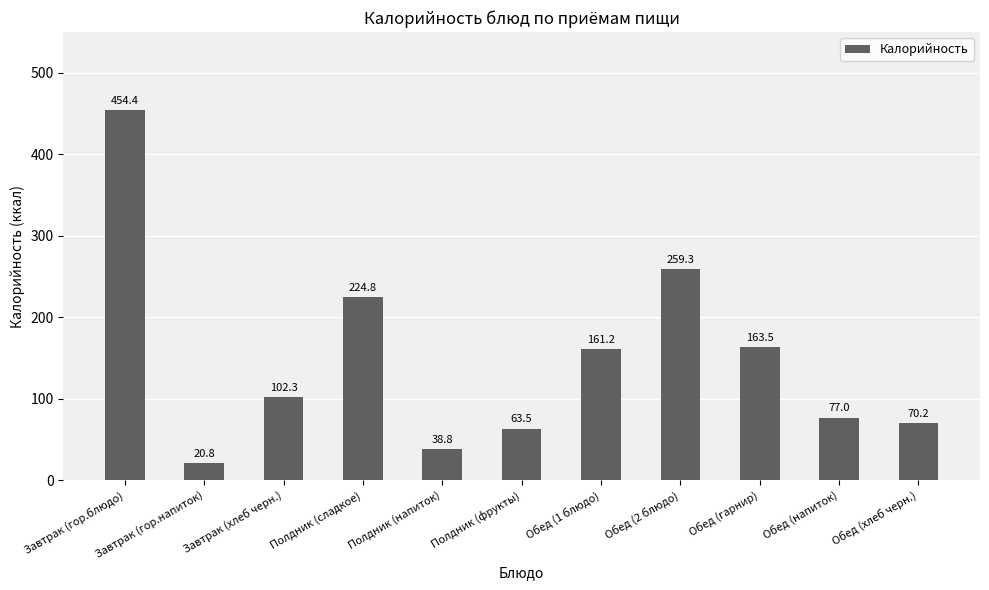

Reading left to right, what are all the values shown in this chart?

Завтрак (гор.блюдо)=454.4	Завтрак (гор.напиток)=20.8	Завтрак (хлеб черн.)=102.3	Полдник (сладкое)=224.8	Полдник (напиток)=38.8	Полдник (фрукты)=63.5	Обед (1 блюдо)=161.2	Обед (2 блюдо)=259.3	Обед (гарнир)=163.5	Обед (напиток)=77.0	Обед (хлеб черн.)=70.2